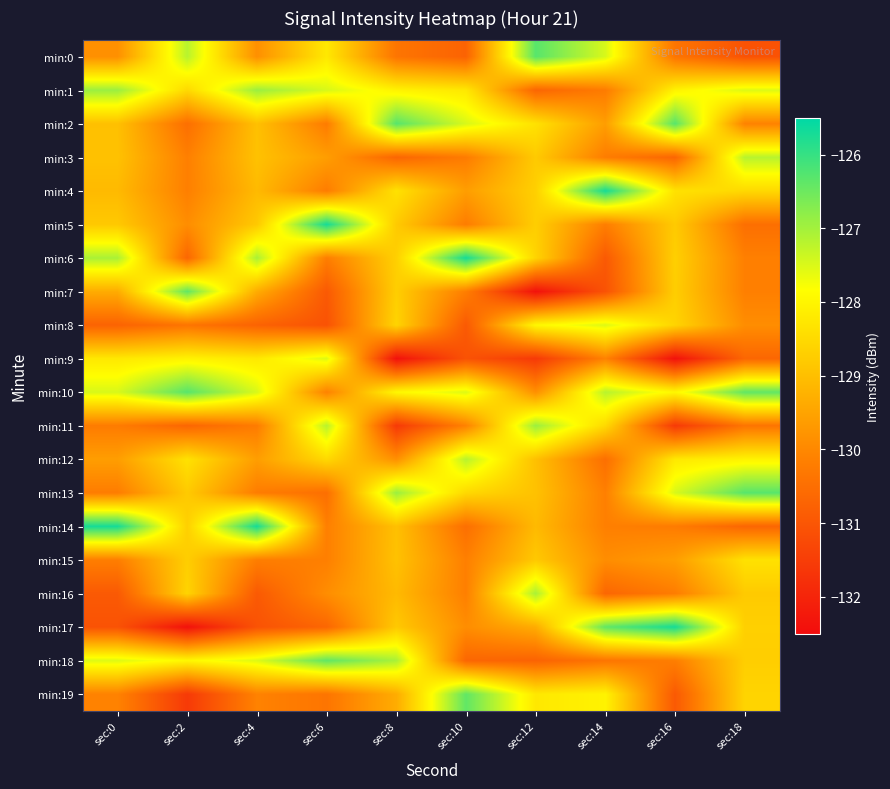

At how many categories does at least one series exceed -131?

10